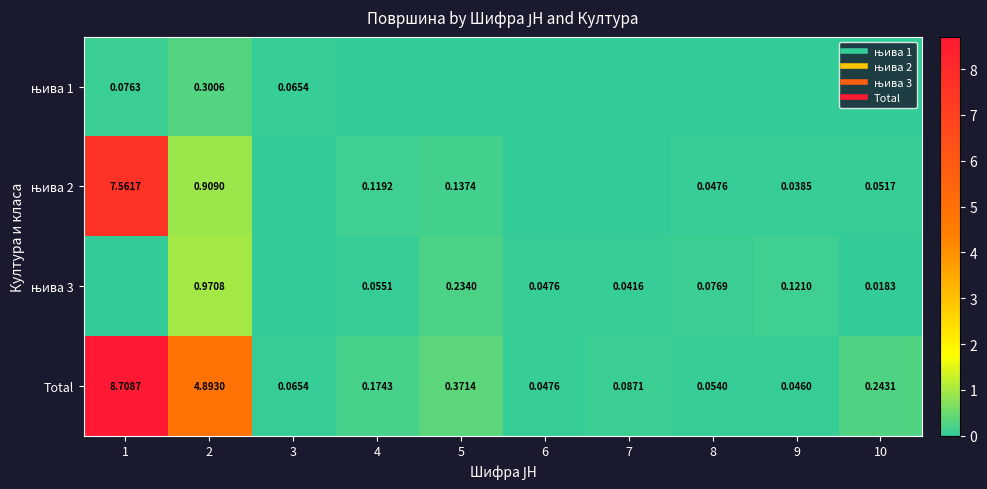

List the labels in order of њива 1 value, smallest first.

4, 5, 6, 7, 8, 9, 10, 3, 1, 2